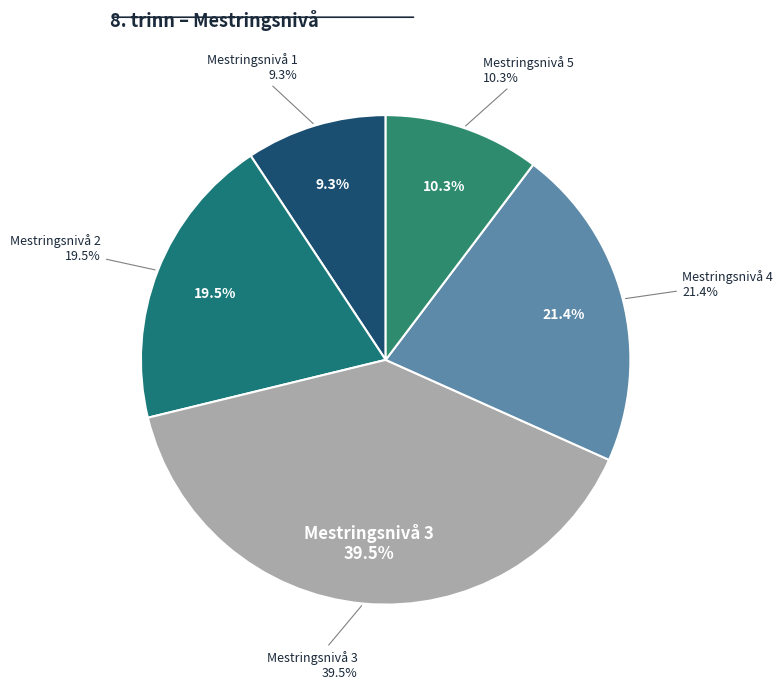

What is the change in value from Mestringsnivå 1 to Mestringsnivå 3?

+30.2